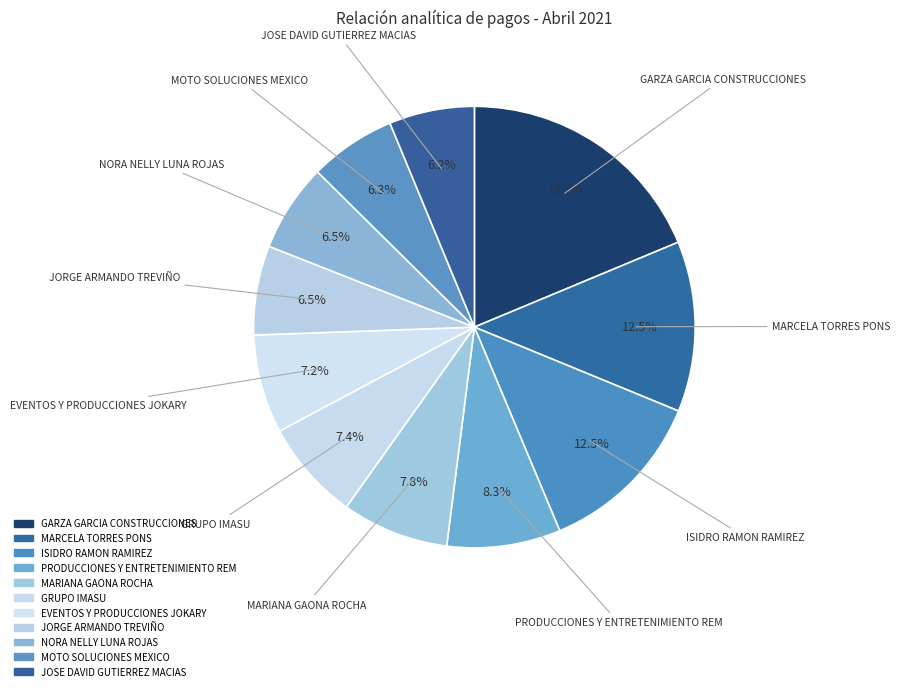

Which slice is the largest?

GARZA GARCIA CONSTRUCCIONES